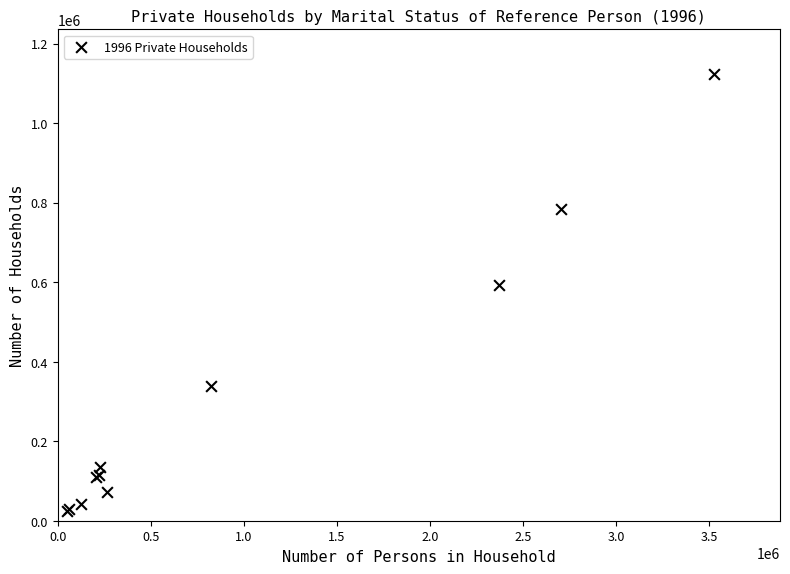

What Y value in the scatter plot is closest to 574161?

594003